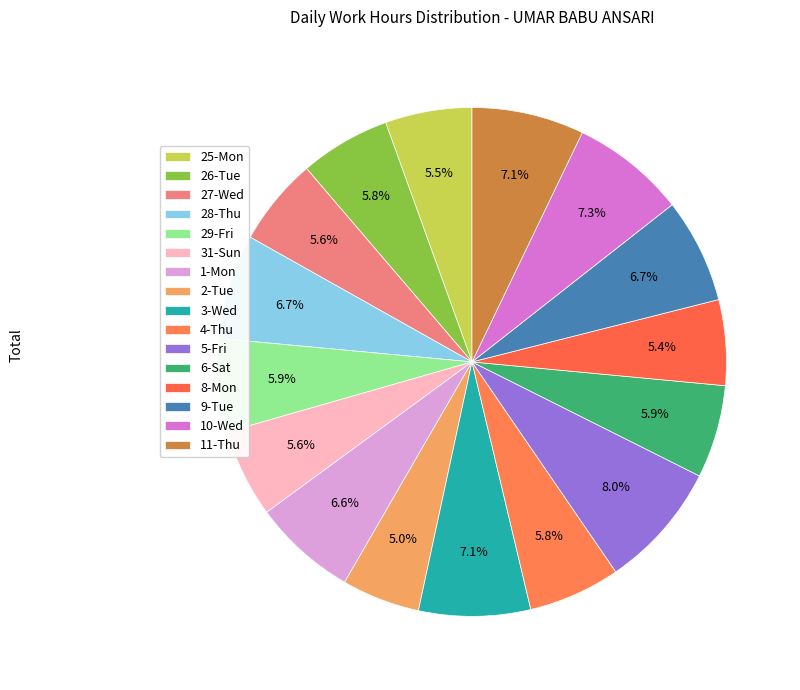

Does 1-Mon account for over 50% of the chart?

No